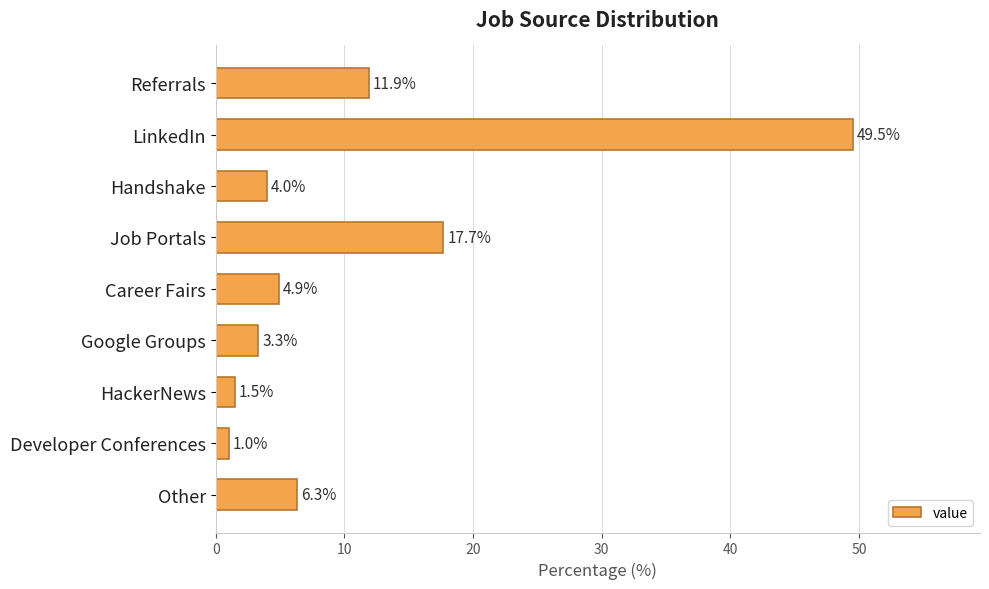

Rank the categories by value from lowest to highest.

Developer Conferences, HackerNews, Google Groups, Handshake, Career Fairs, Other, Referrals, Job Portals, LinkedIn